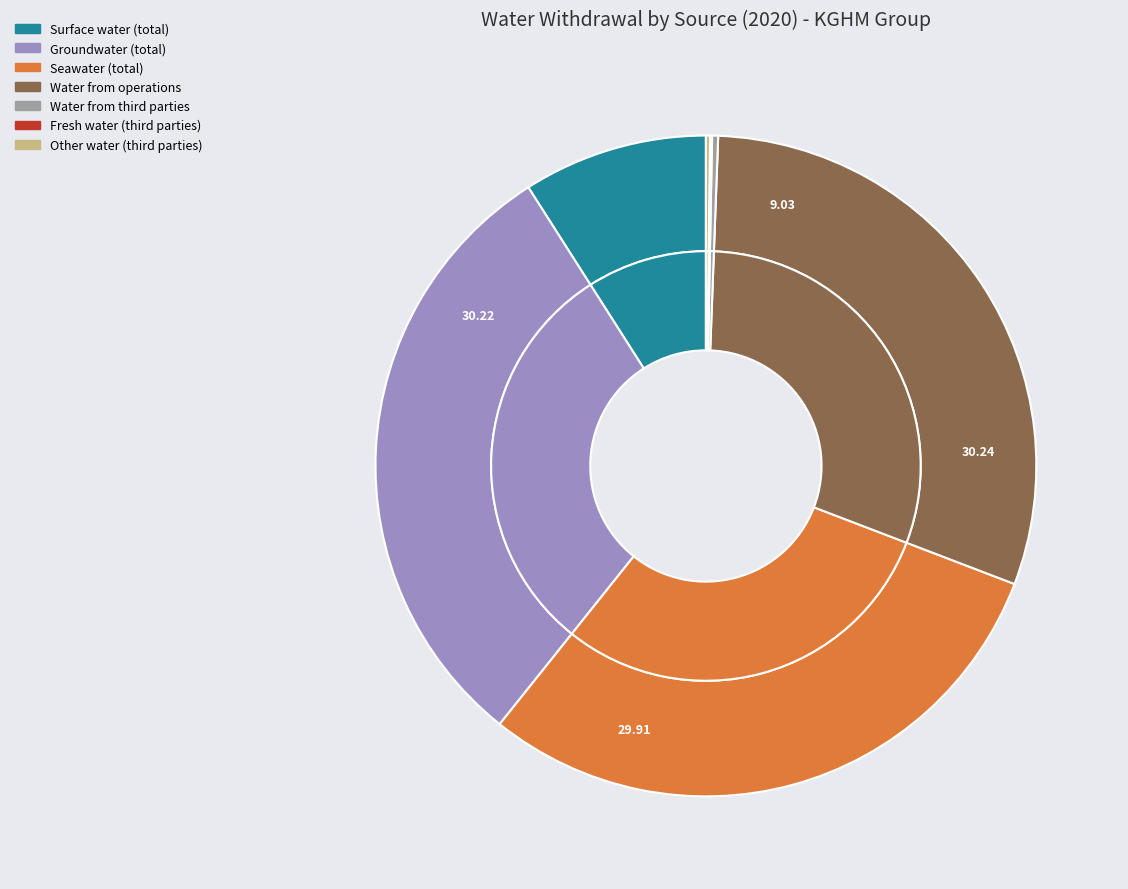

To the nearest percent, what is the difference between the largest and smallest slice percentages?

30%